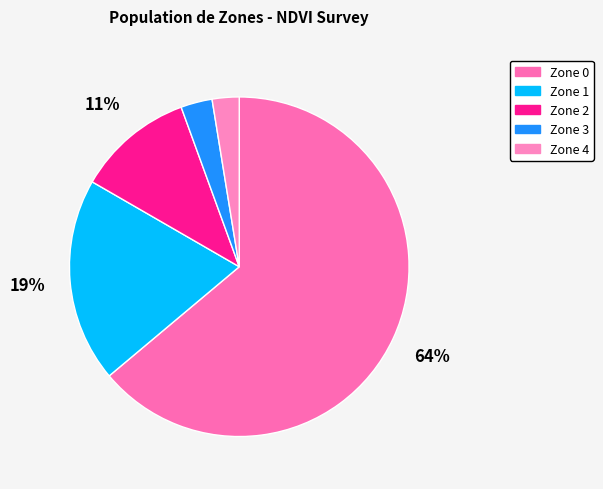

Which slice is the smallest?

Zone 4